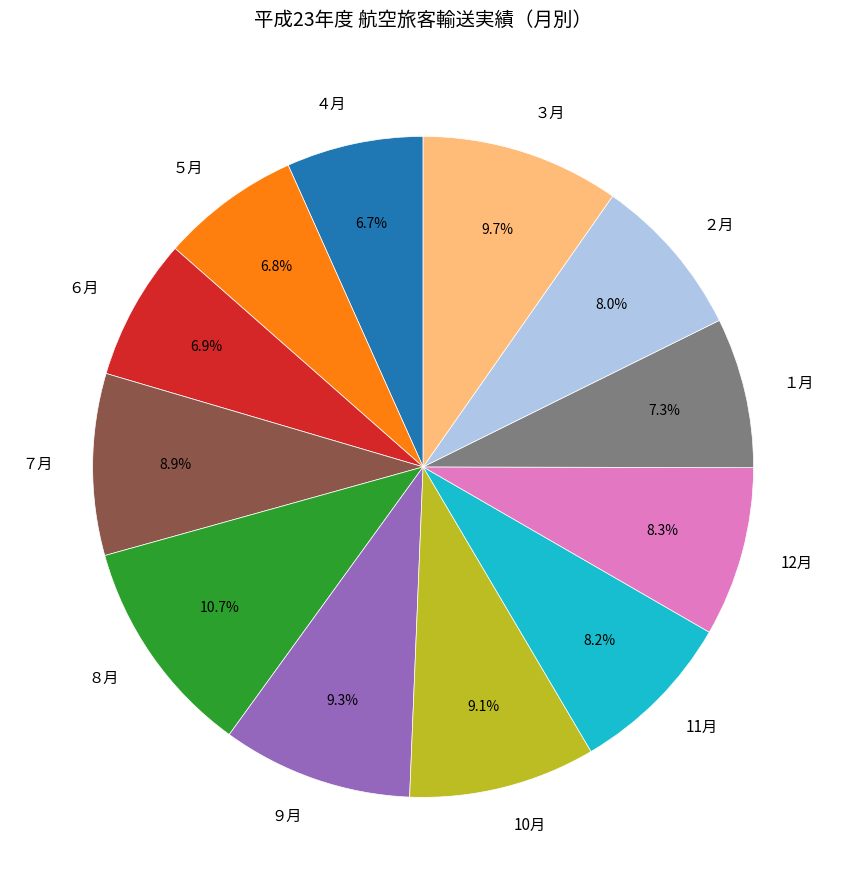

Count the number of slices in the pie.

12